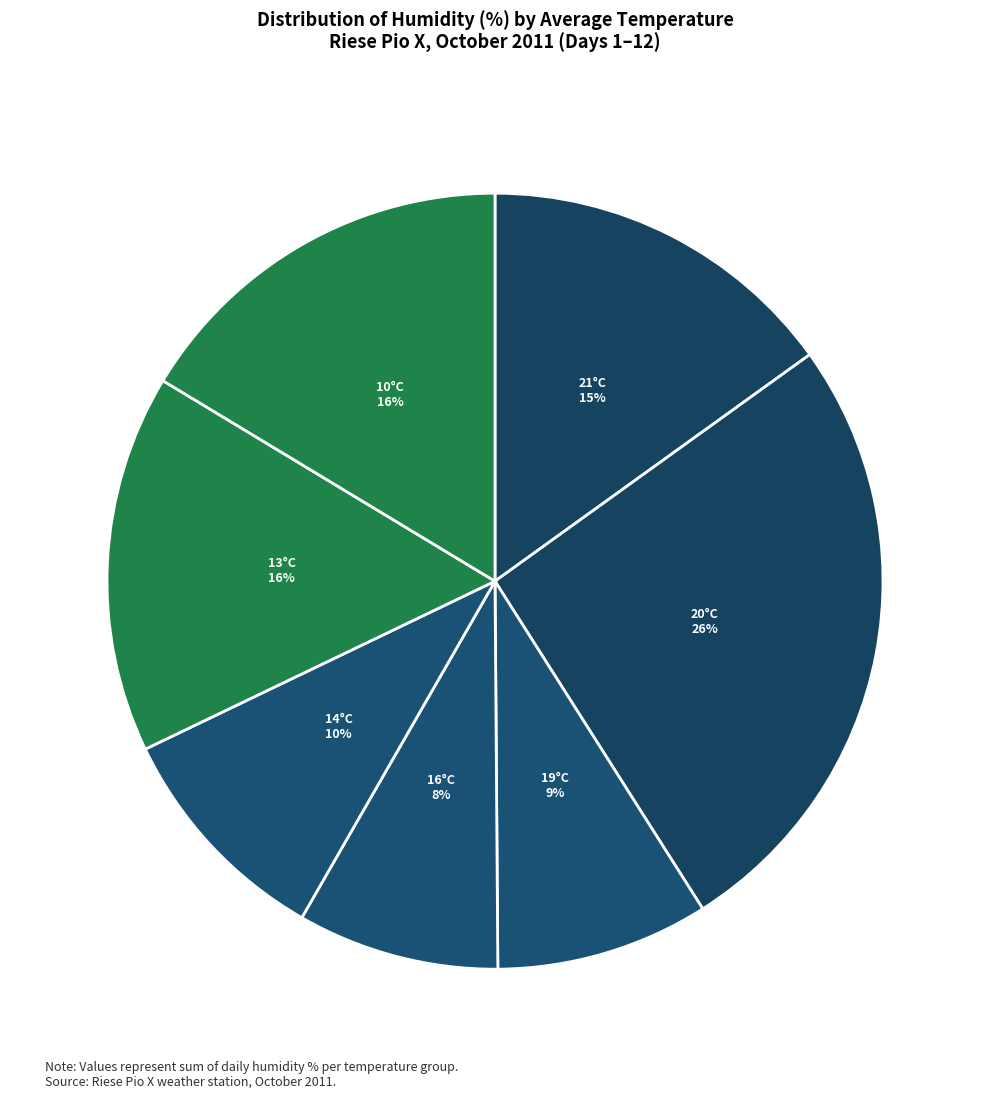

How many slices are in this pie chart?

7